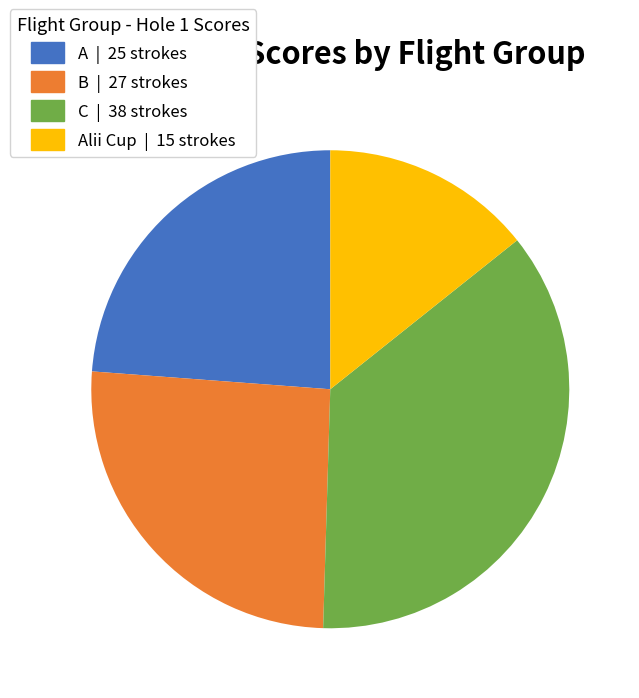

Is there a majority slice in this chart?

No